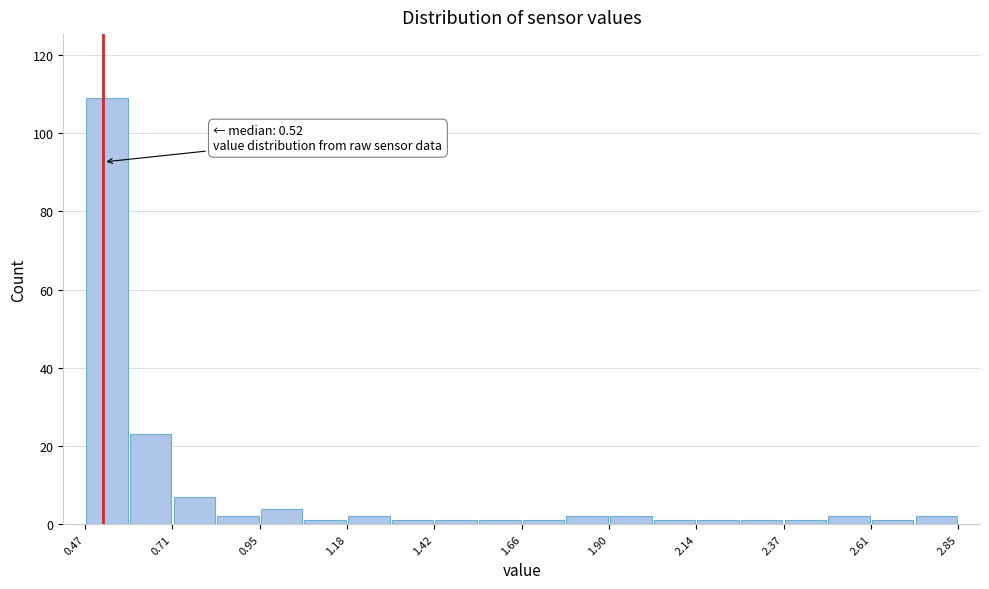

Around what value on the x-axis is the tallest bar? Give the approximate position of its centre, as read against the axis.

0.55